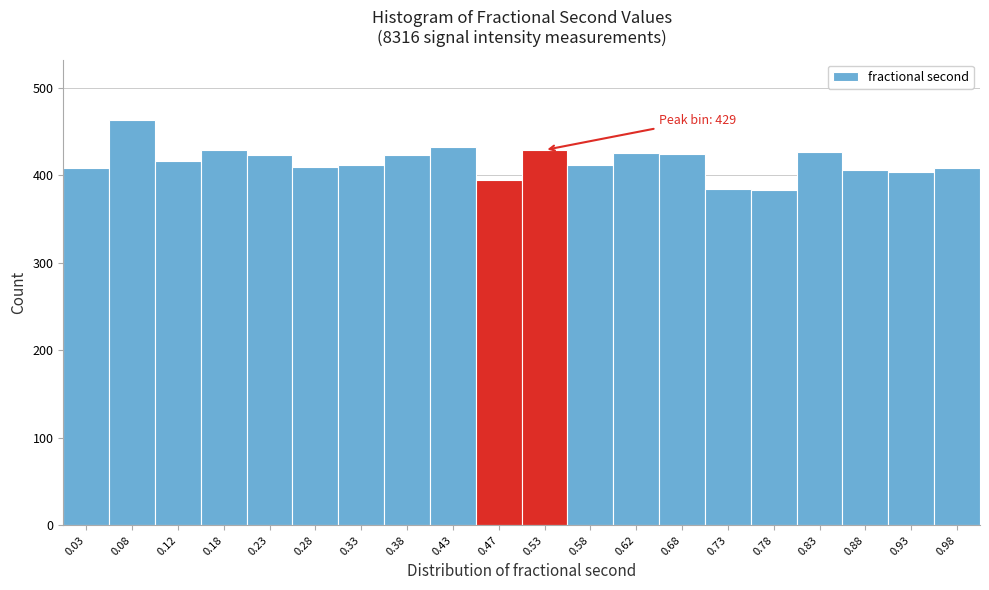

Over which range of the x-axis is the bar tallest?

0.05 to 0.10